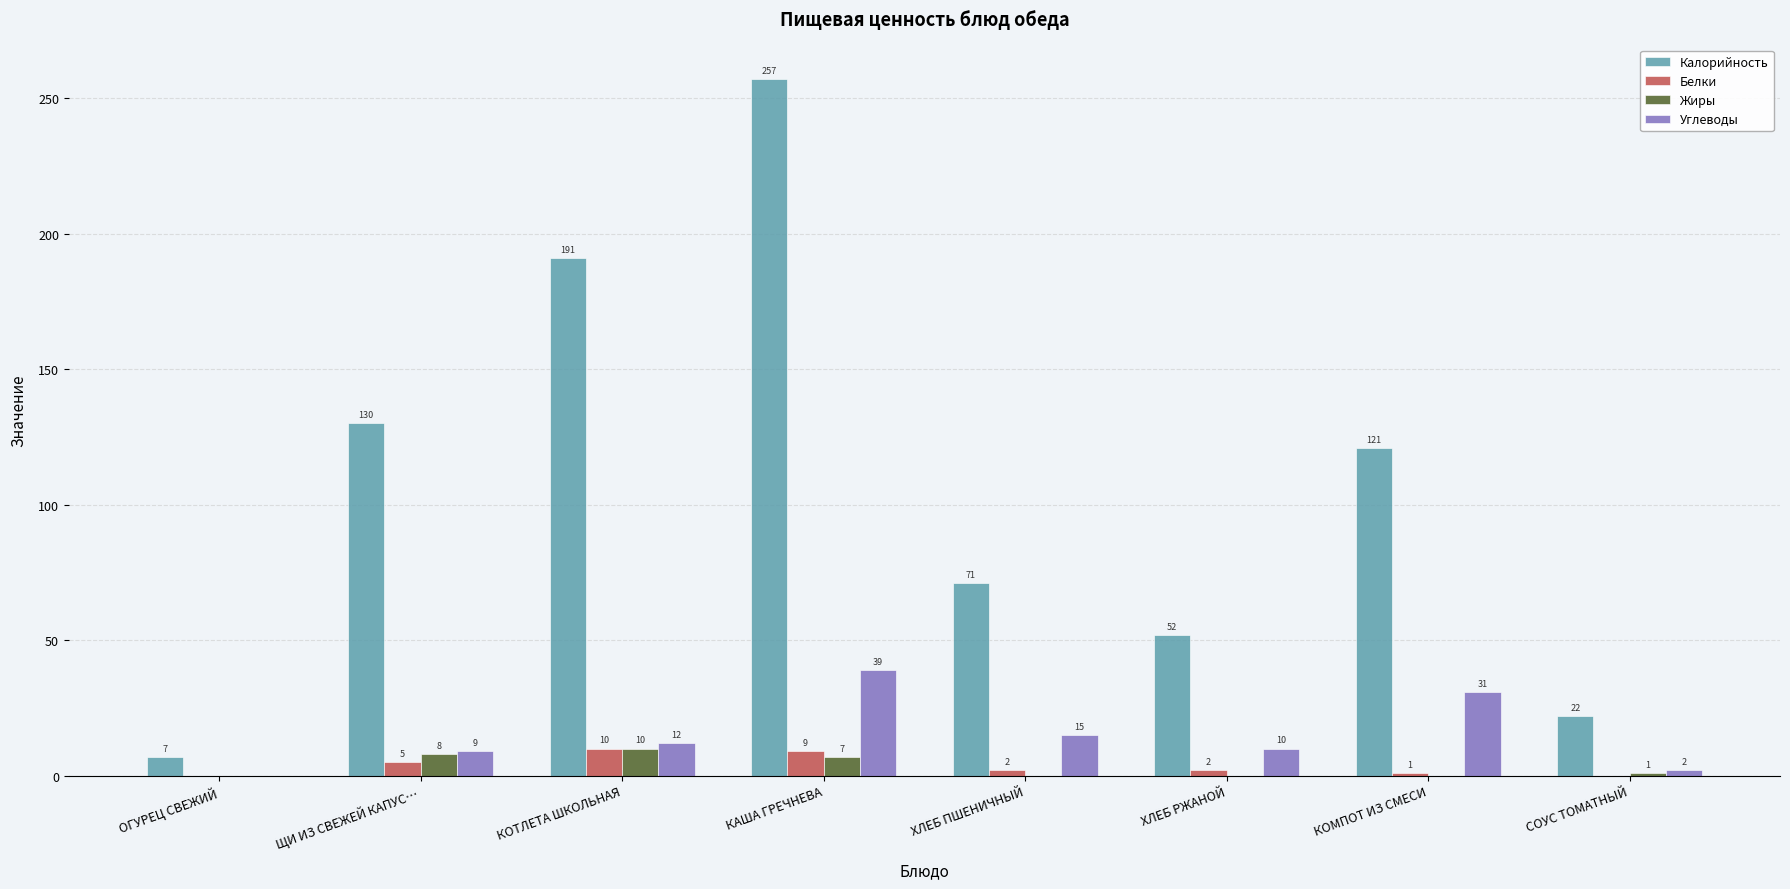

Between КАША ГРЕЧНЕВА and ХЛЕБ РЖАНОЙ, which series saw the biggest shift?

Калорийность